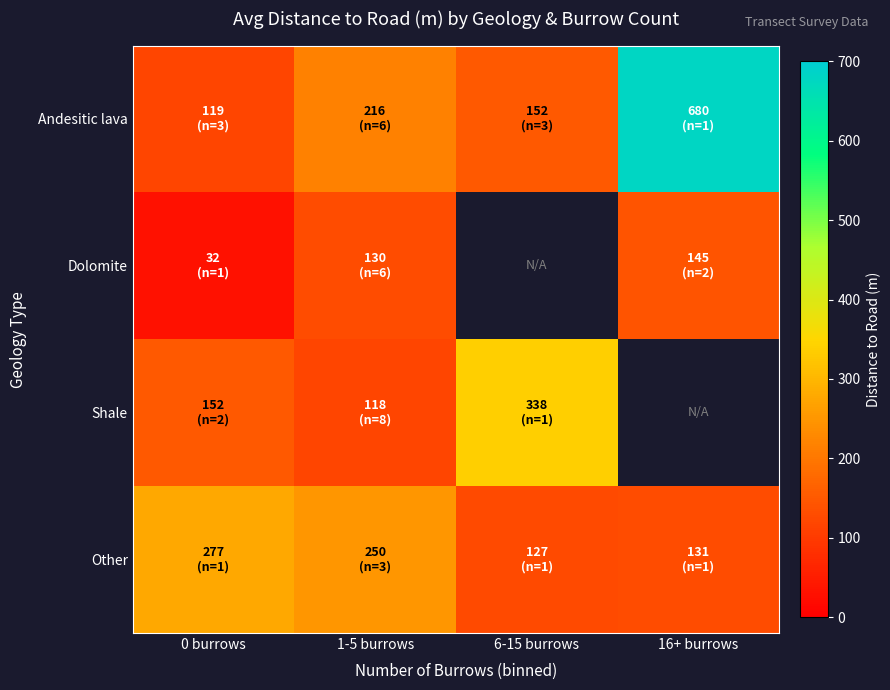

At which label does Dolomite reach its peak?

16+ burrows